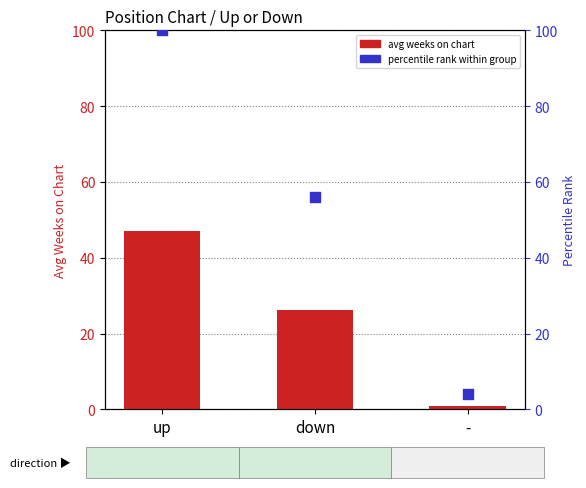

Is the value of avg weeks on chart at - greater than the value of percentile rank at up?

No